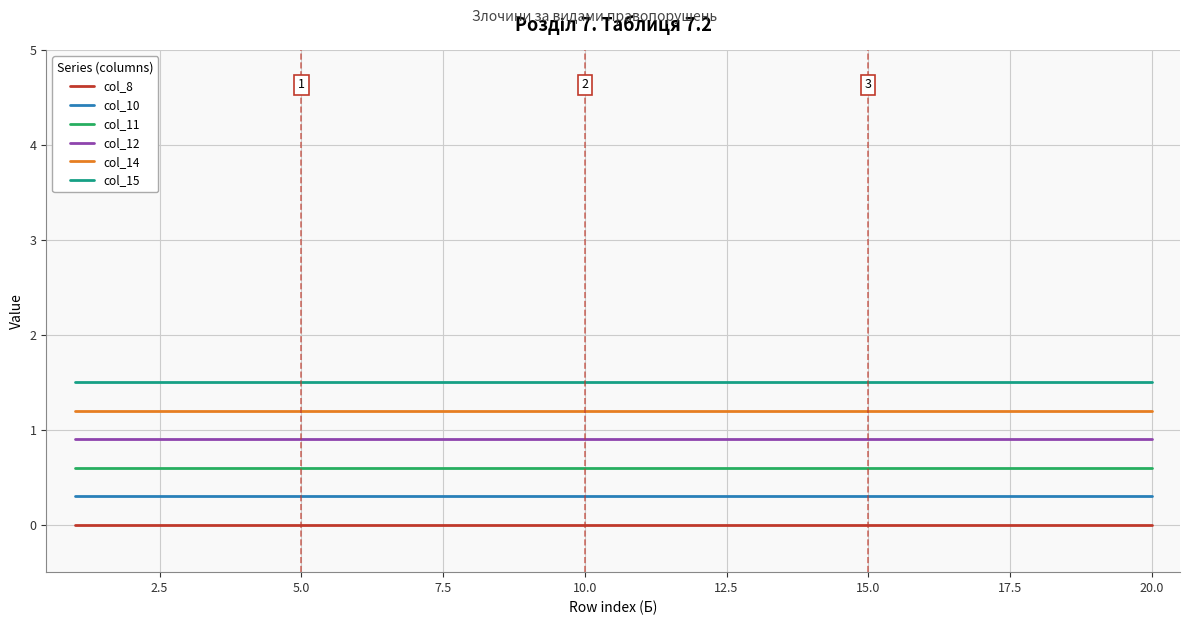

Rank the series by their average value, from lowest to highest.

col_8, col_10, col_11, col_12, col_14, col_15